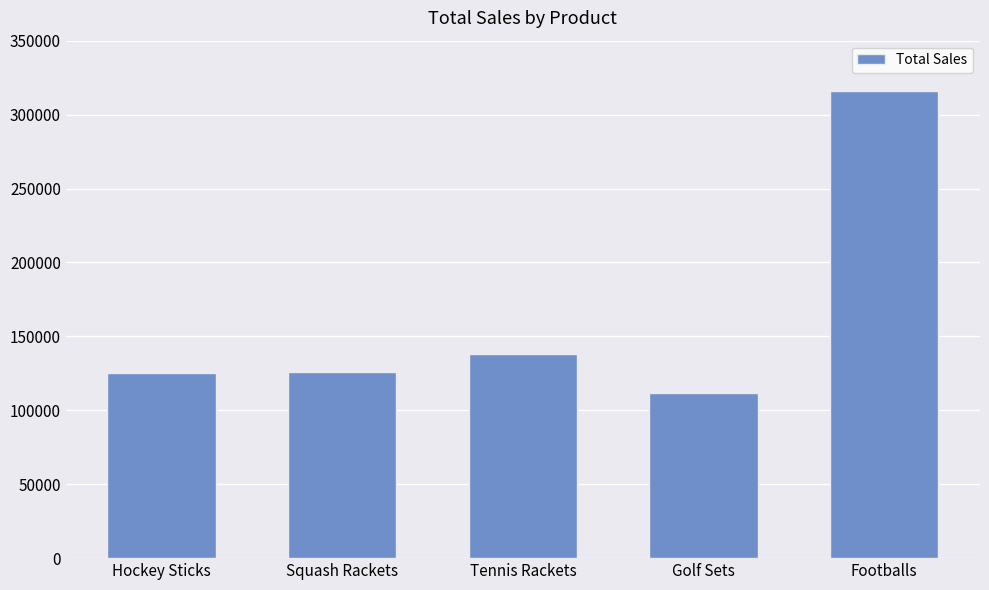

Is it true that the value at Hockey Sticks is 83405?

False